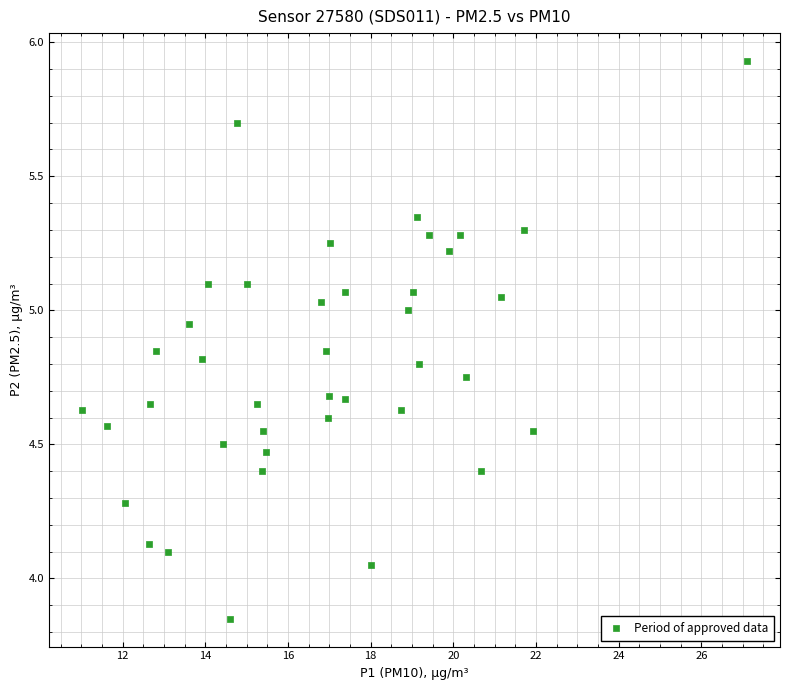

What is the range of X values (max minus min)?

16.1